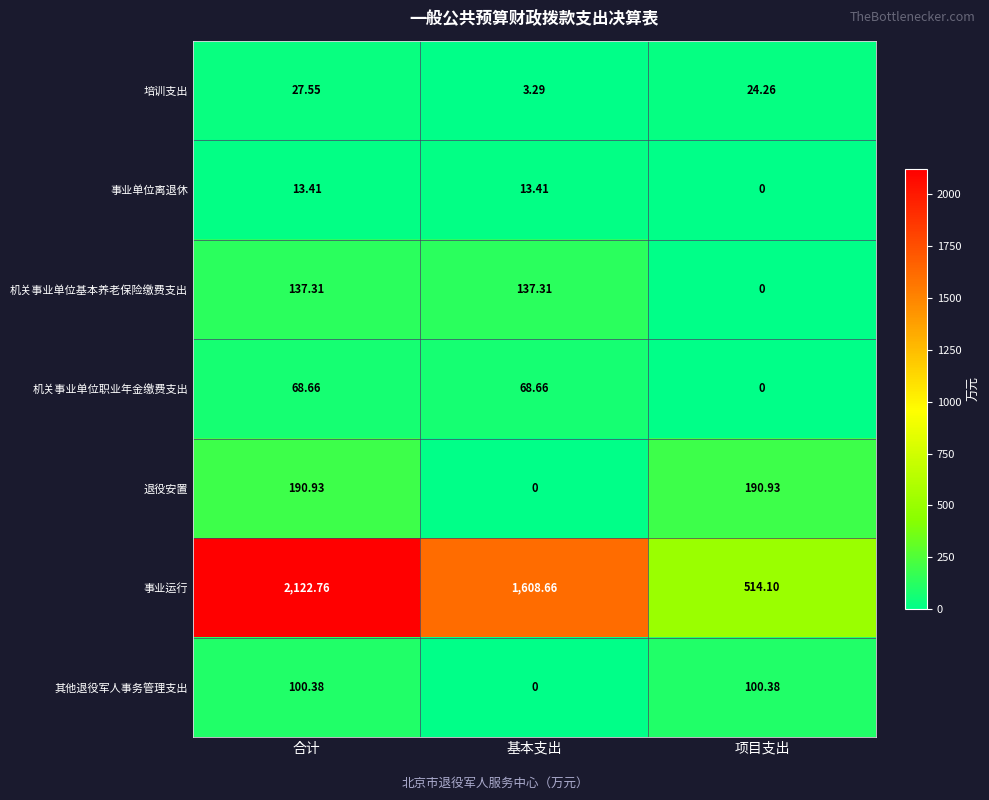

How many series are shown in this chart?

7